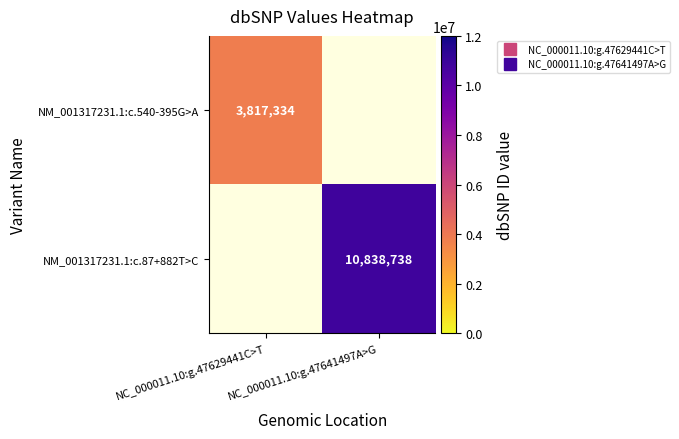

How many distinct data groups are displayed?

2